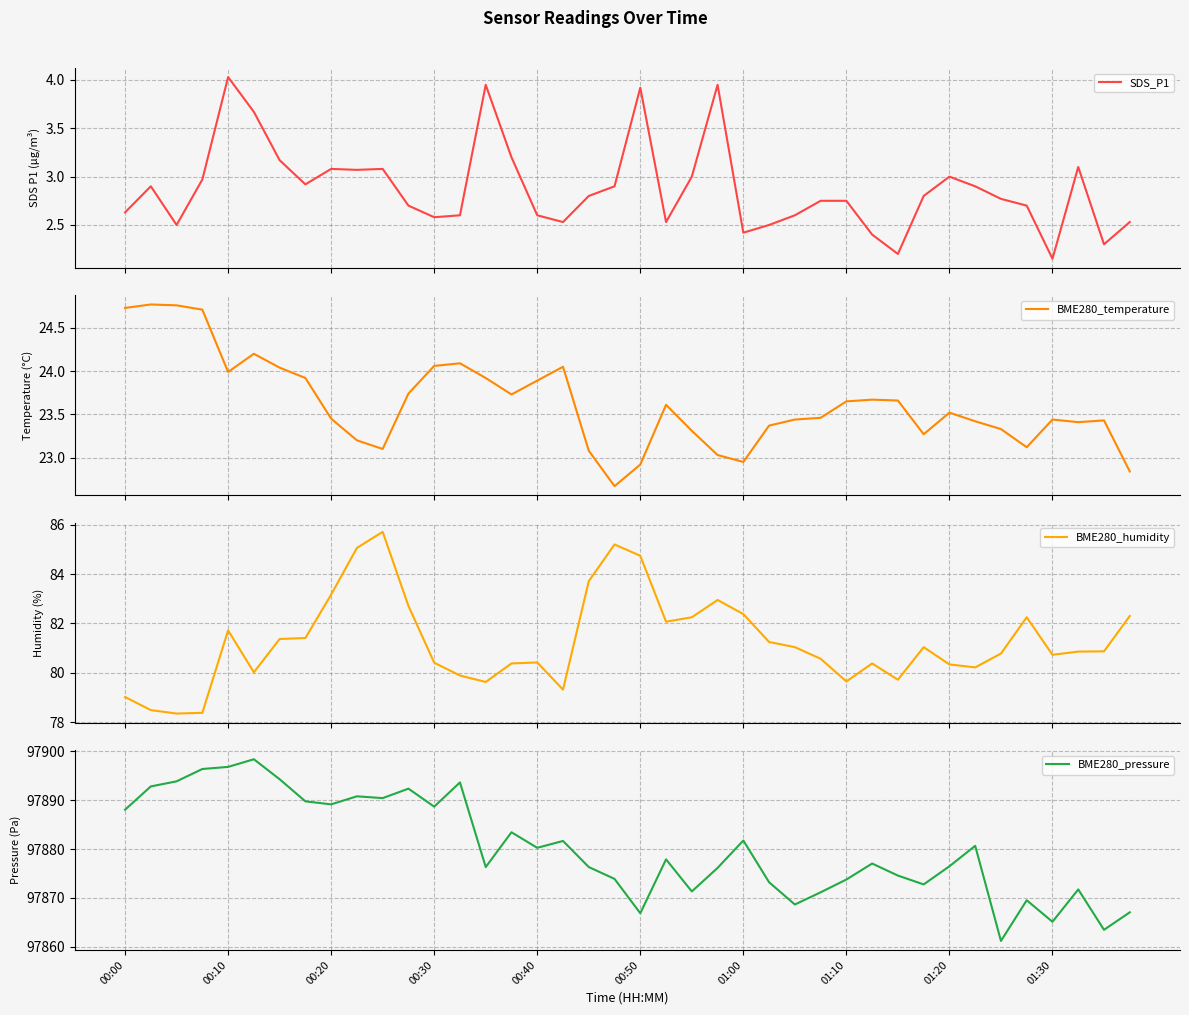

How many lines are shown in the chart?

4